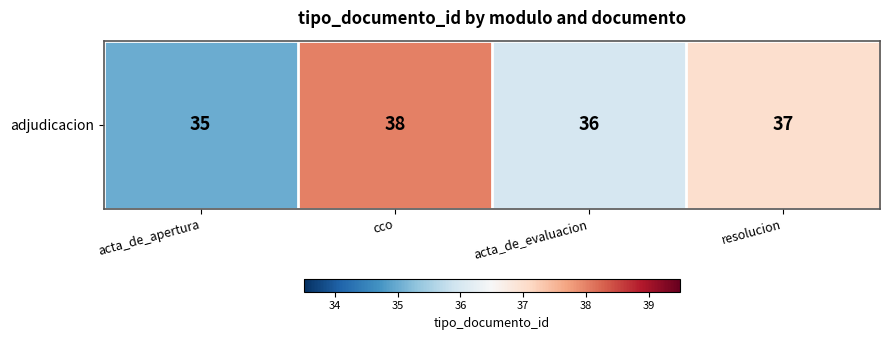

Which category has the highest value across all series?

cco